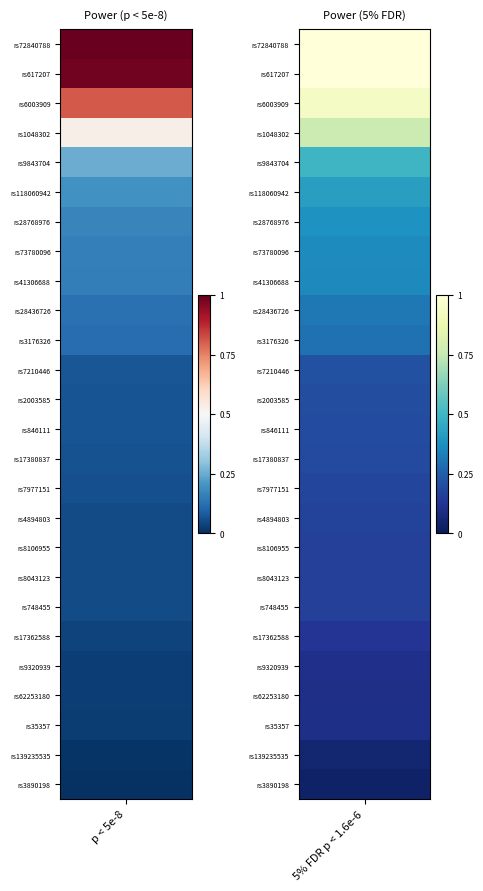

What is the sum of all rs2003585 values?

0.3